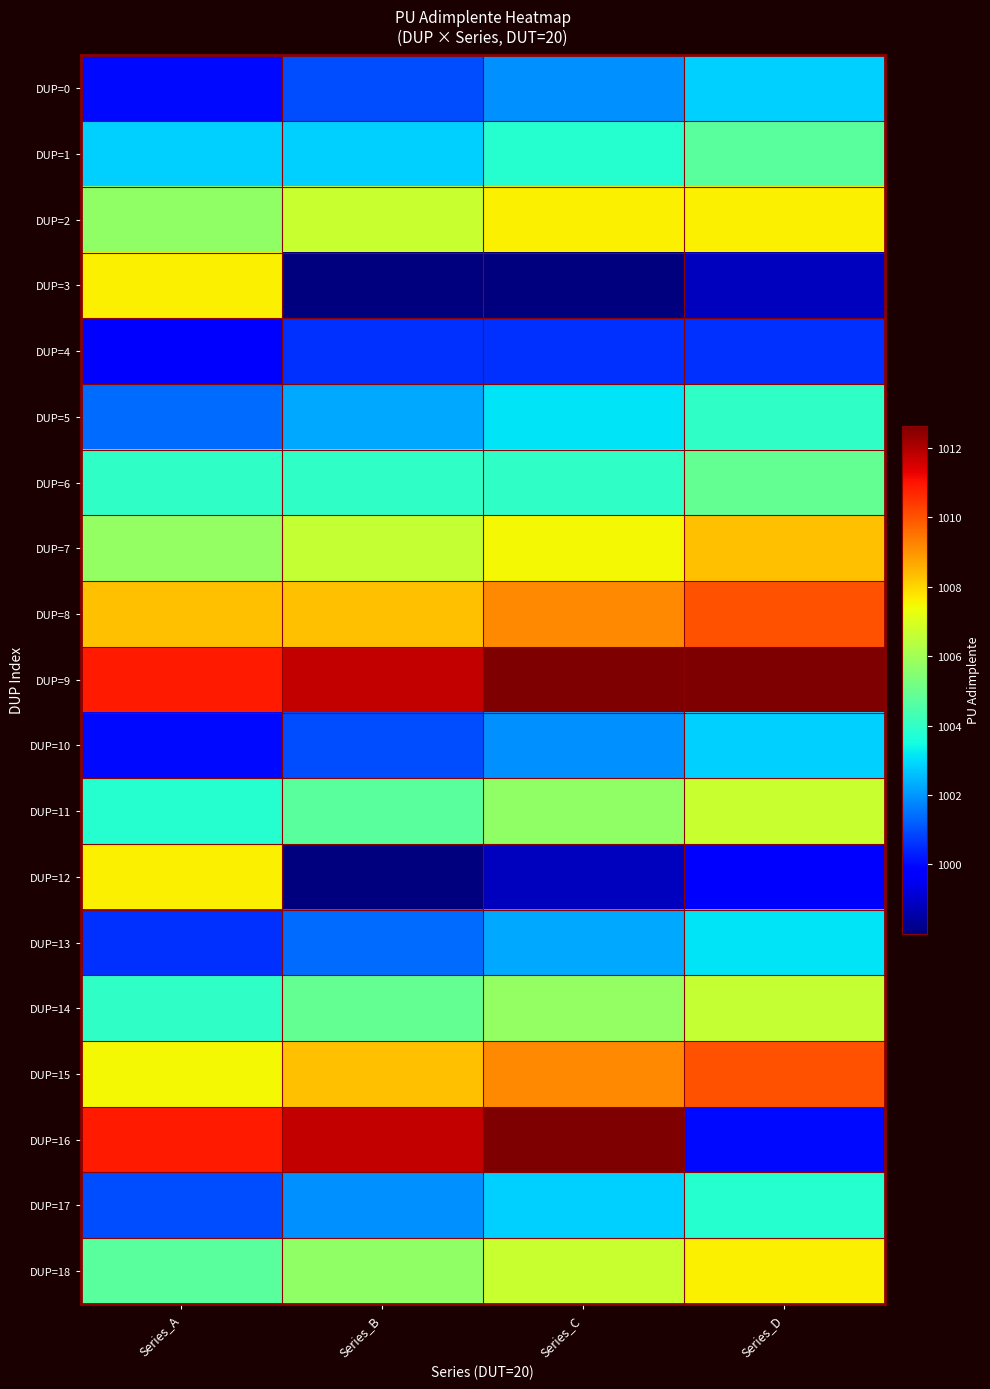

What is the minimum value shown in the chart?

998.0